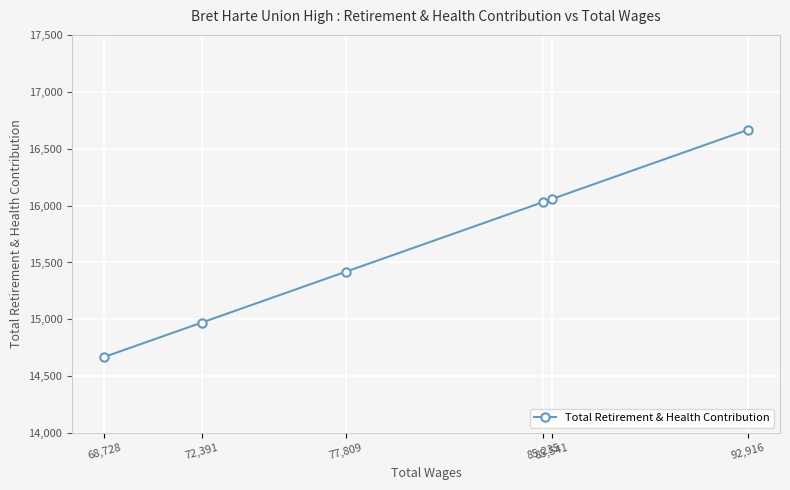

List the labels in order of value, largest first.

92,916, 85,541, 85,235, 77,809, 72,391, 68,728